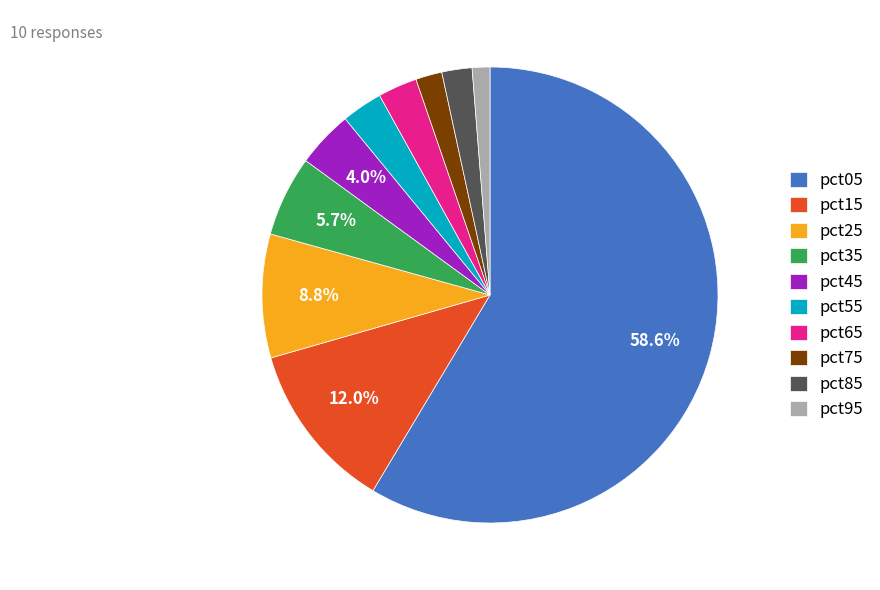

What is the smallest slice in the pie chart?

pct95